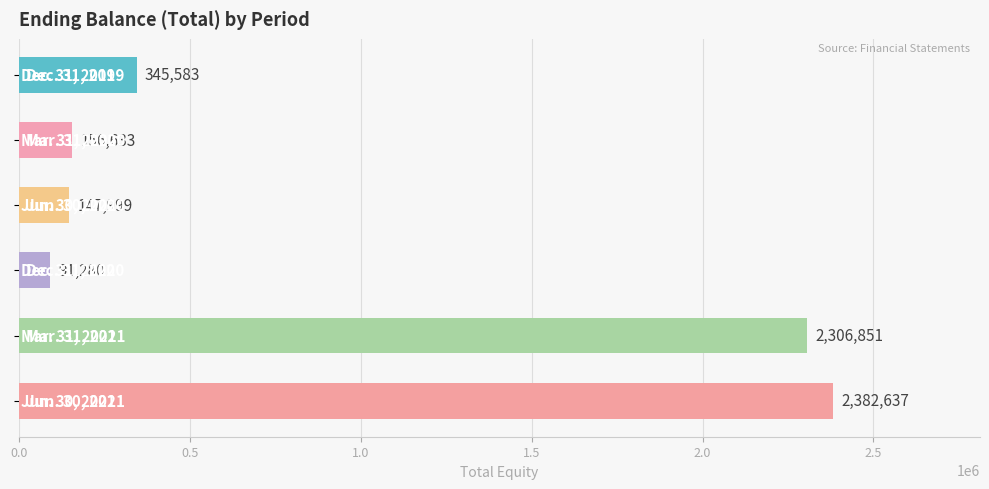

What is the value of the 6th bar from the top?

2382637